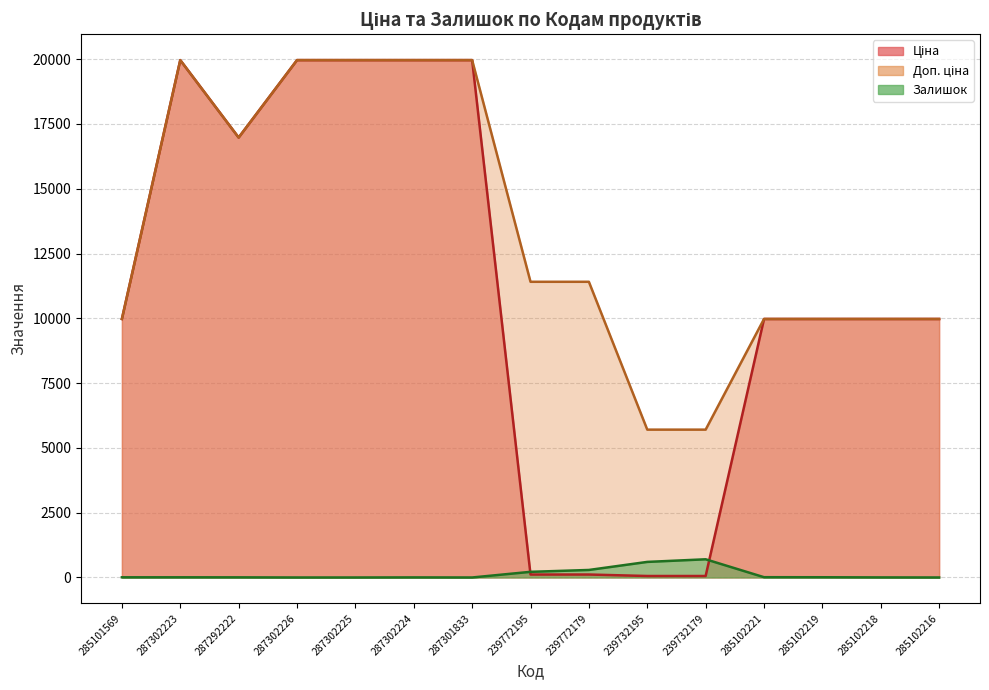

What position from the left is 287302225?

5